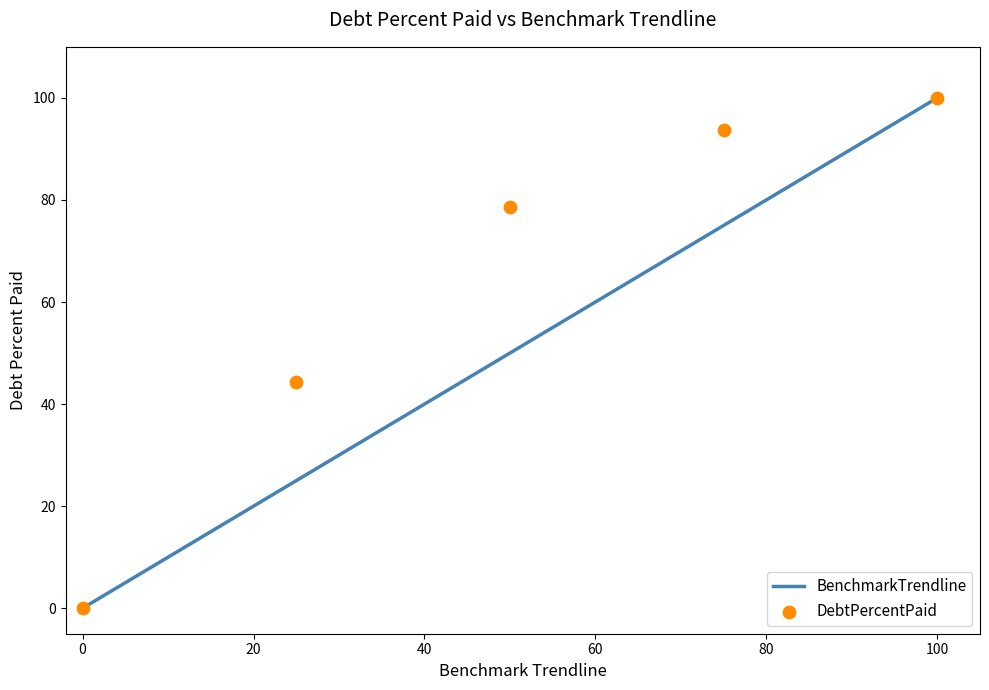

What are all the series names shown in the legend?

BenchmarkTrendline, DebtPercentPaid